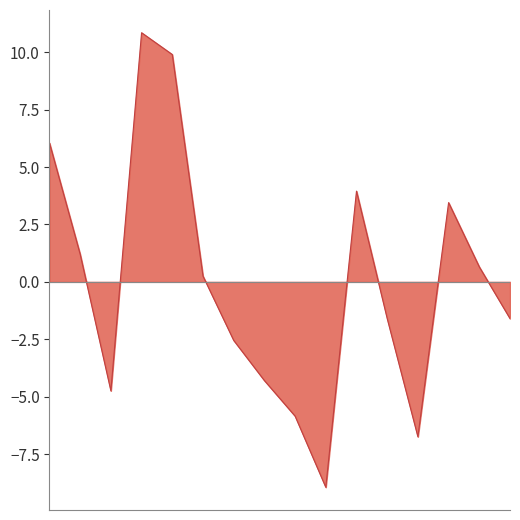

What is the maximum value shown in the chart?

10.9